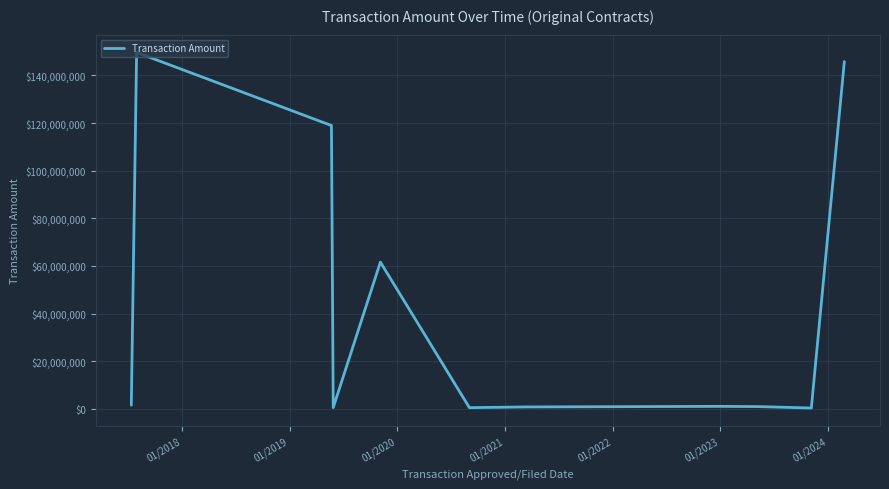

What is the maximum value shown in the chart?

149680000